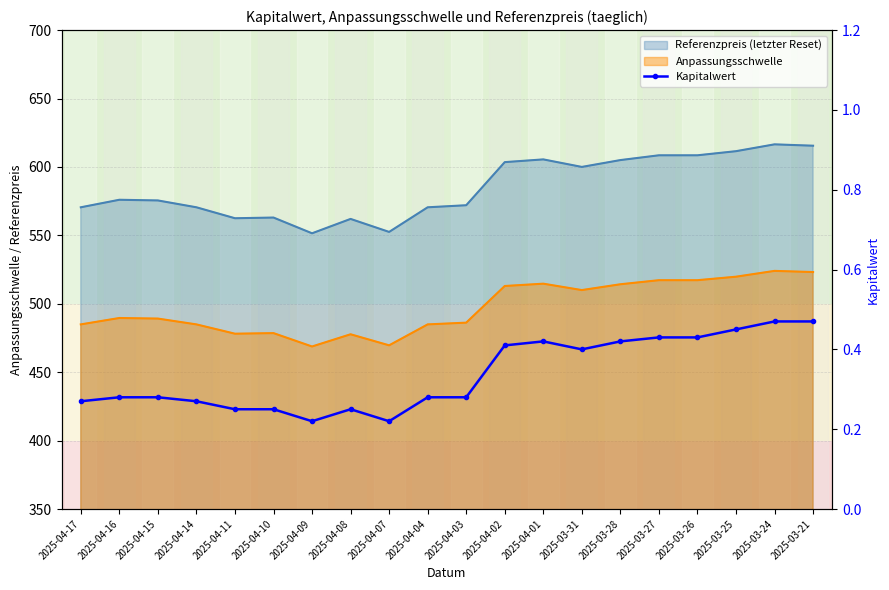

True or false: the data shows 0.3 at 2025-04-04.

True